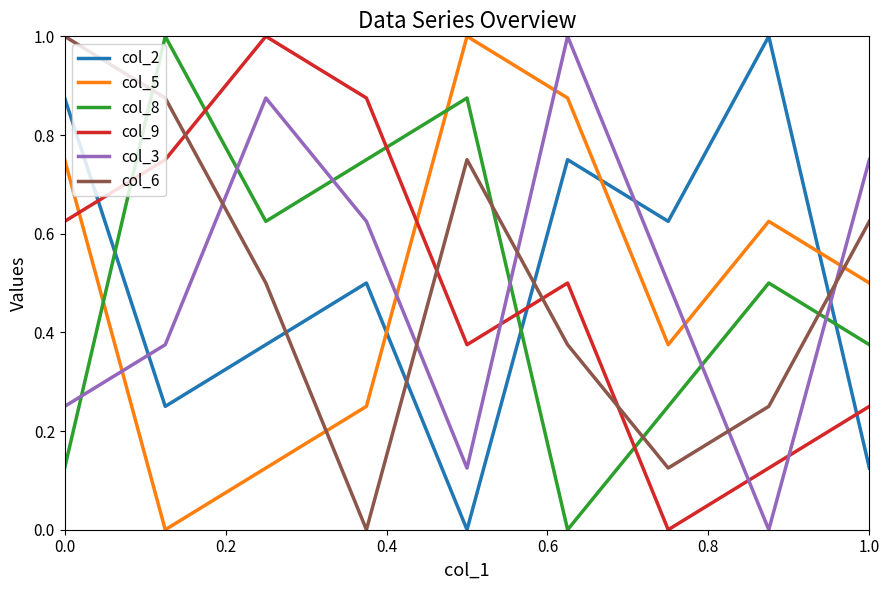

True or false: col_8 and col_3 intersect in this chart.

True